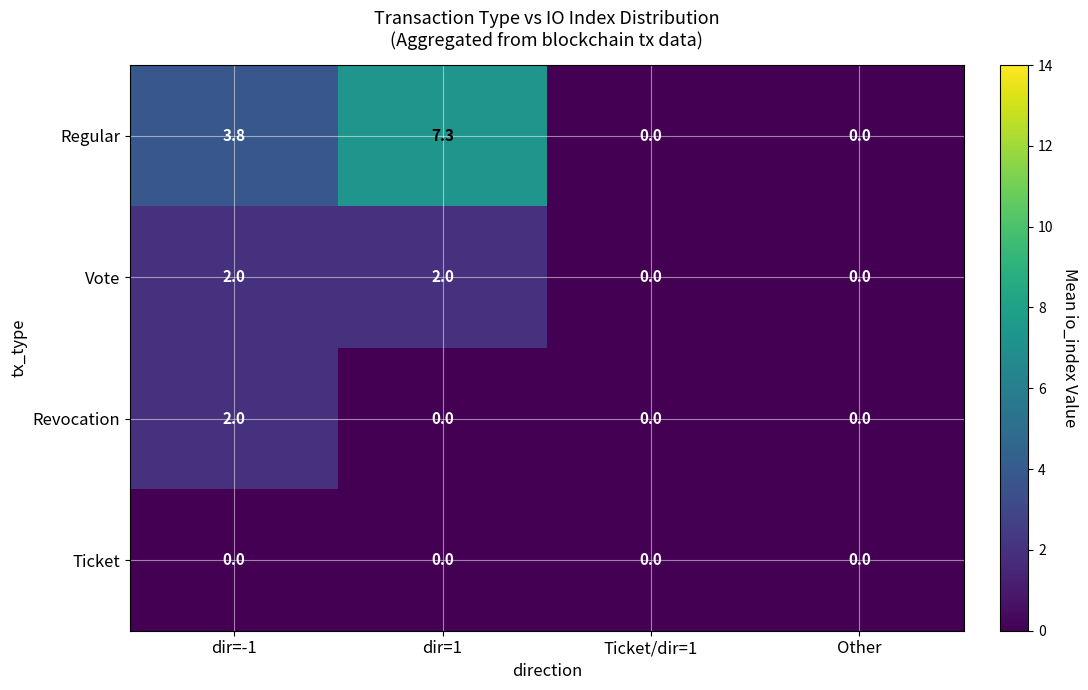

The Revocation series shows 1.1 at dir=-1. True or false?

False